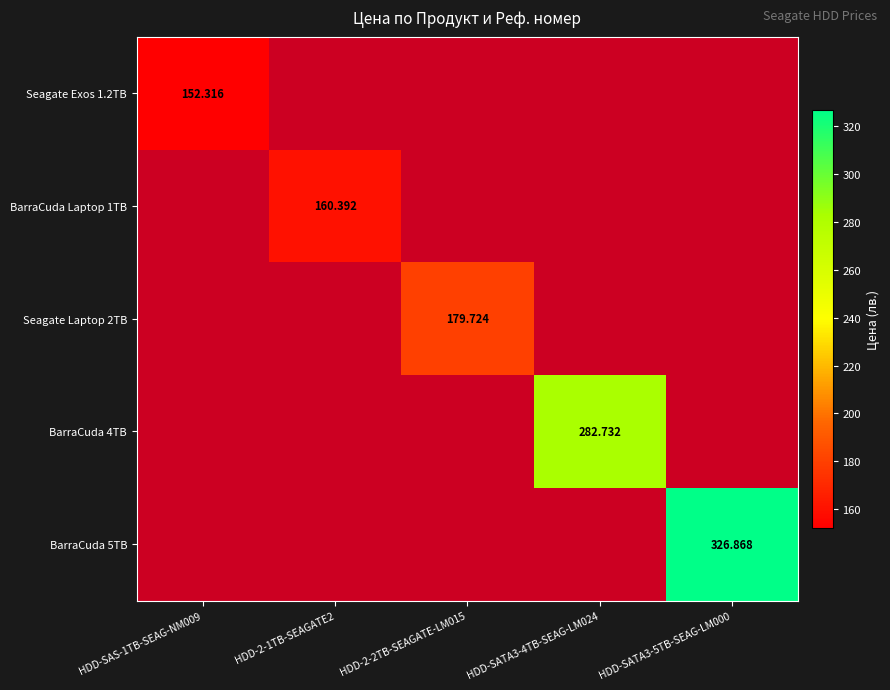

Rank the series by their maximum value, from lowest to highest.

Seagate Exos 1.2TB, BarraCuda Laptop 1TB, Seagate Laptop 2TB, BarraCuda 4TB, BarraCuda 5TB